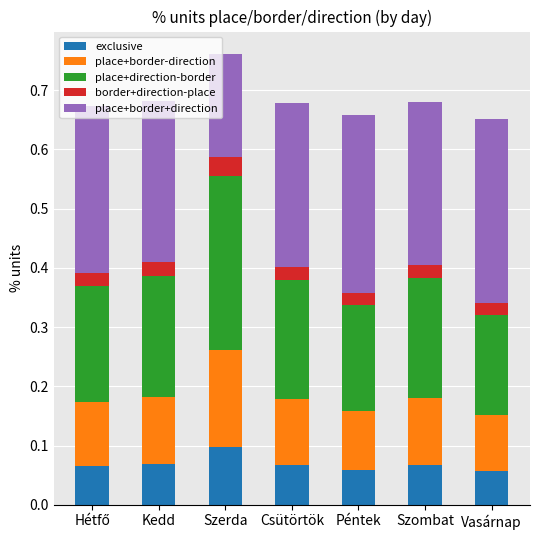

Is it true that exclusive equals 0.1 at Szombat?

True